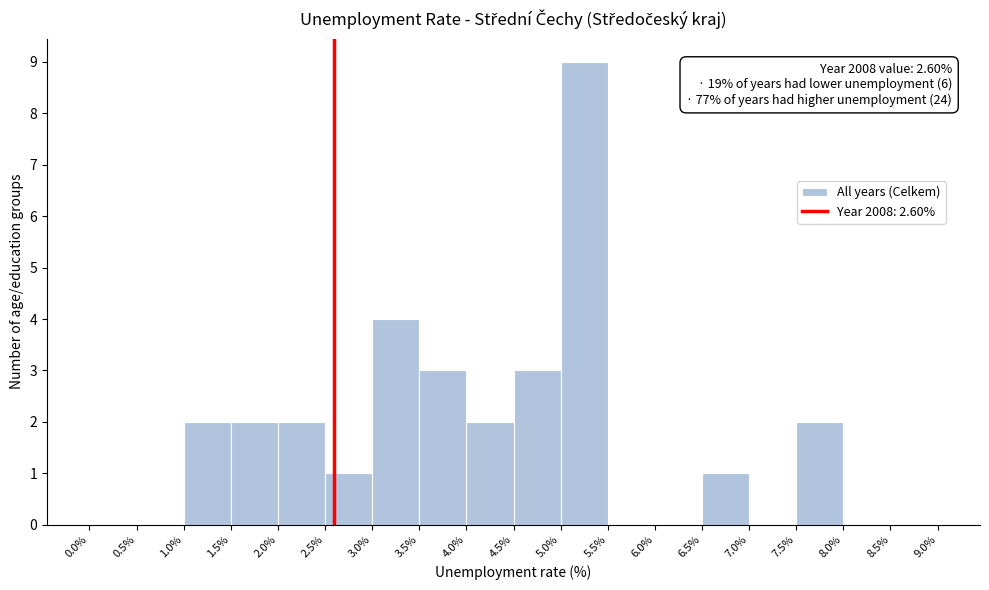

Which range on the x-axis has the tallest bar?

5.0% to 5.5%